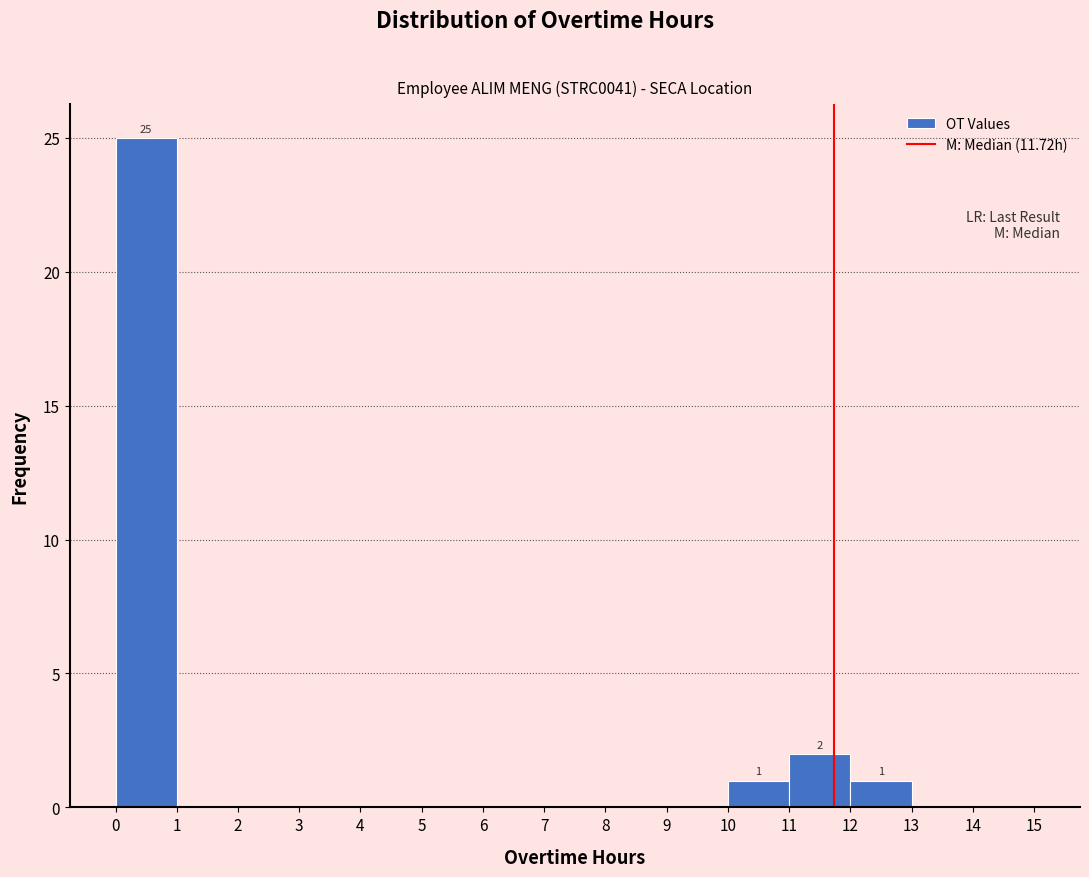

Which range on the x-axis has the tallest bar?

0 to 1